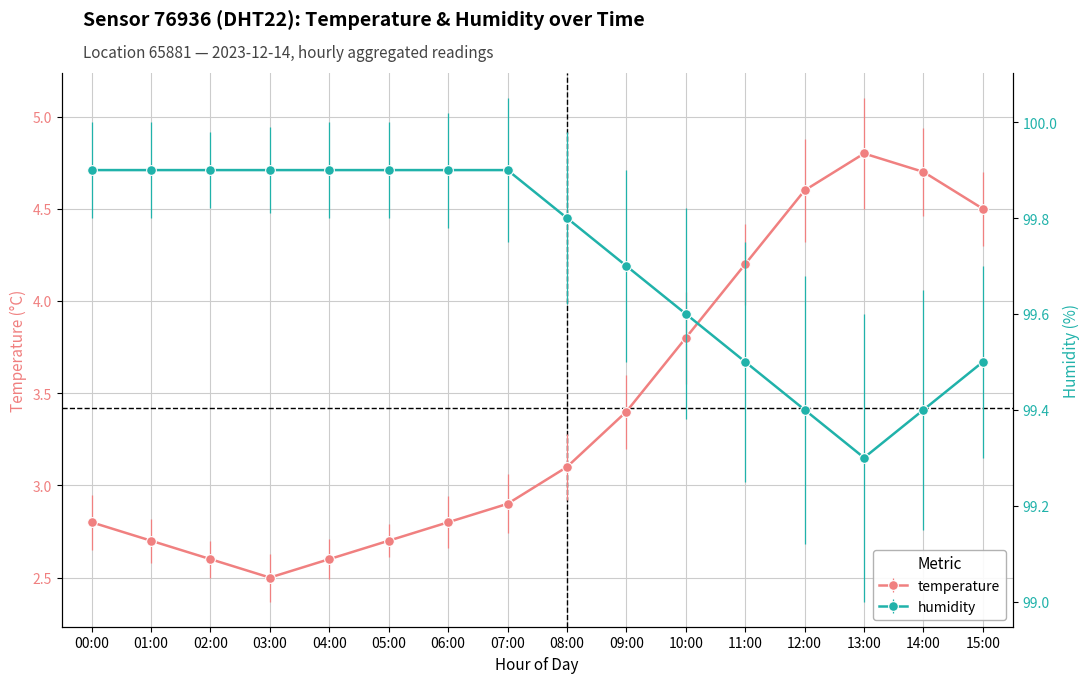

What is the sum of all humidity values?

1595.4